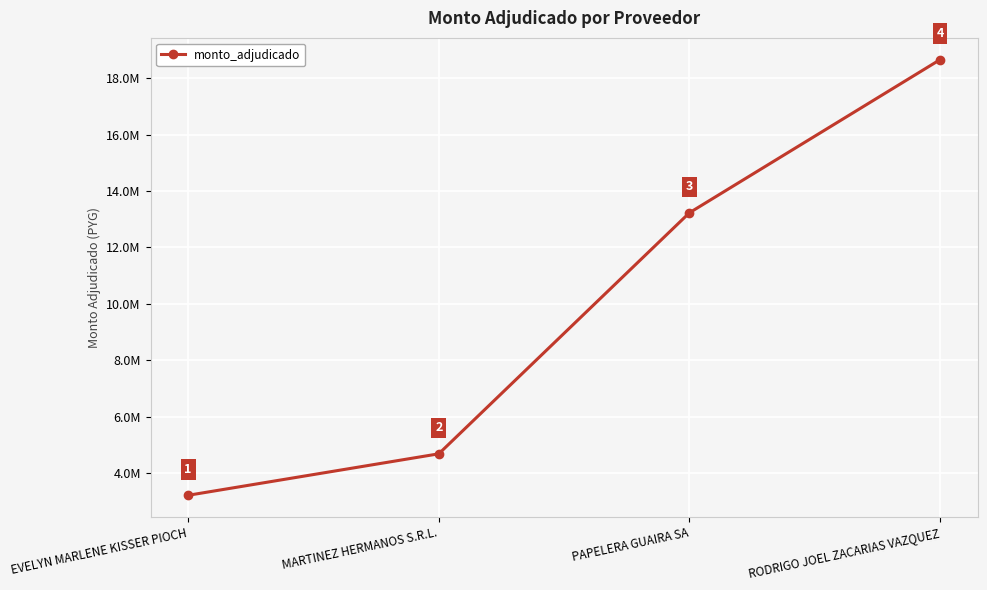

Is this an area chart (filled region under the line)?

No